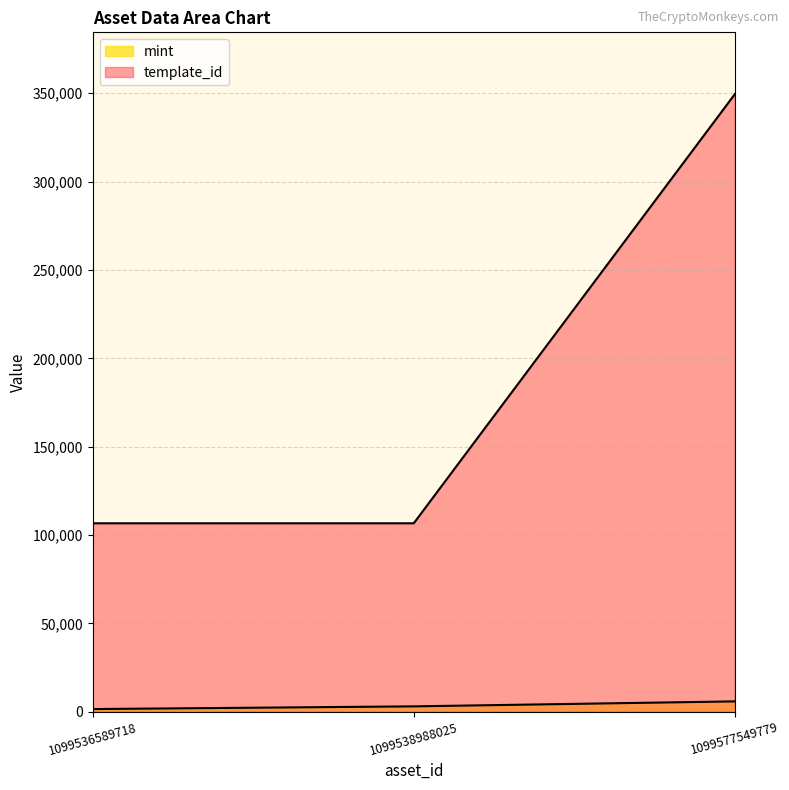

What is the value of the template_id point at the 1st from the left?

106640